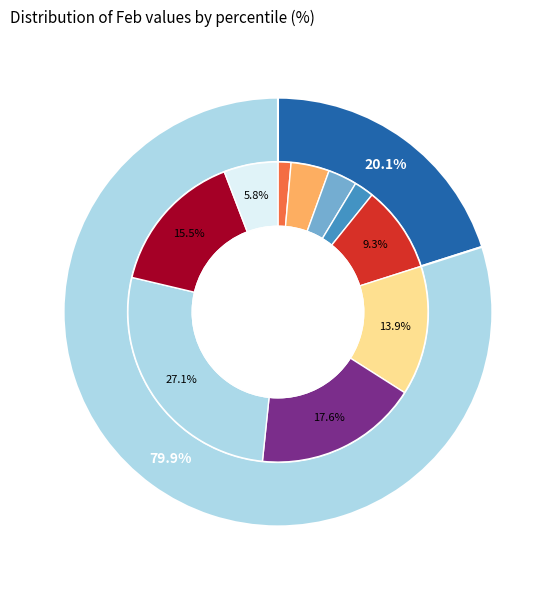

To the nearest percent, what percentage of the pie is pct75?

27%